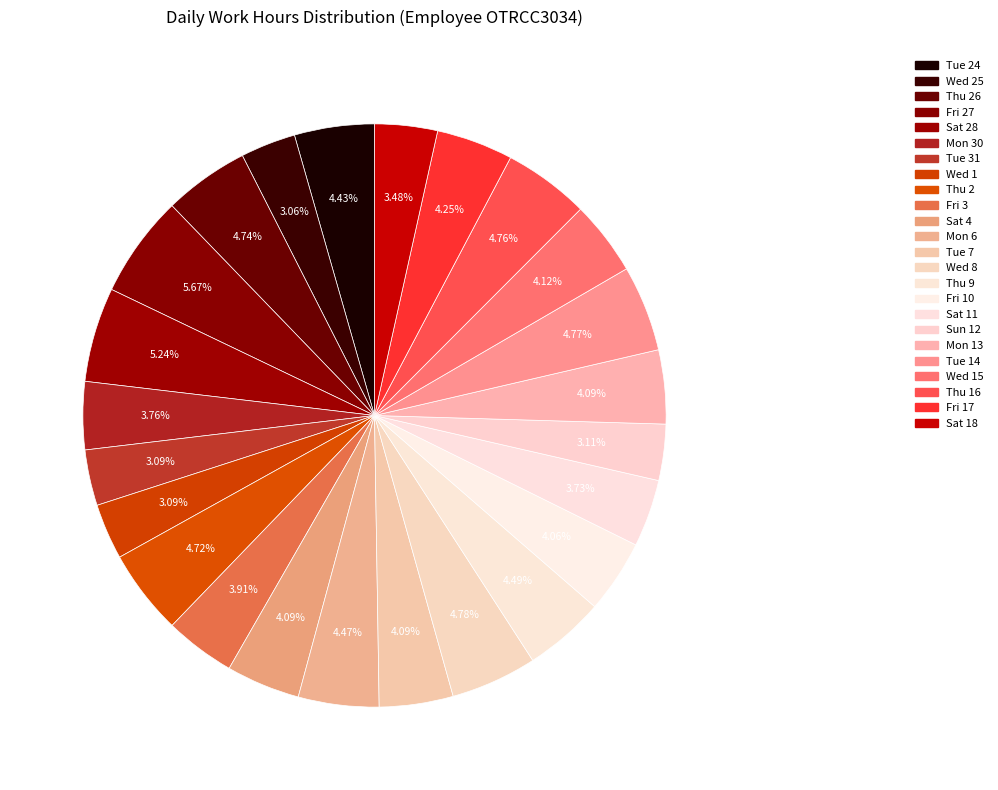

How many slices are in this pie chart?

24